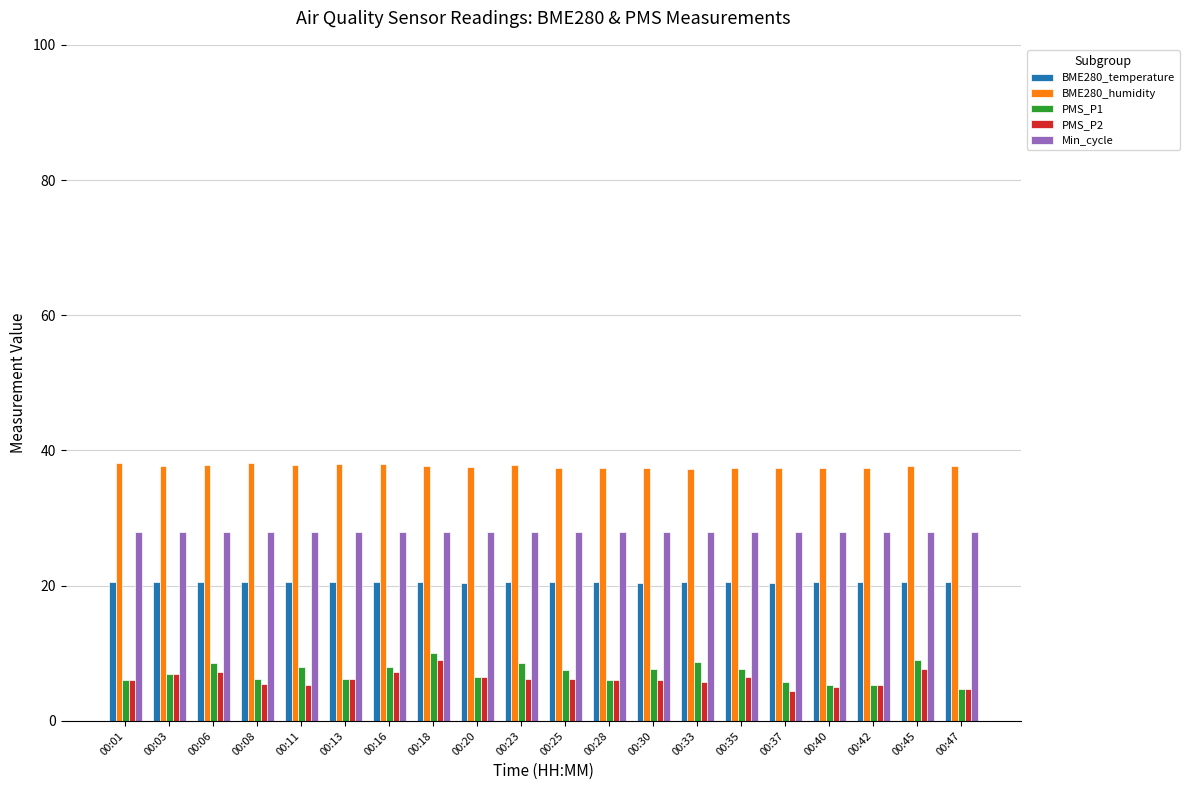

What is the sum of the BME280_temperature values at 00:06 and 00:42?

41.1